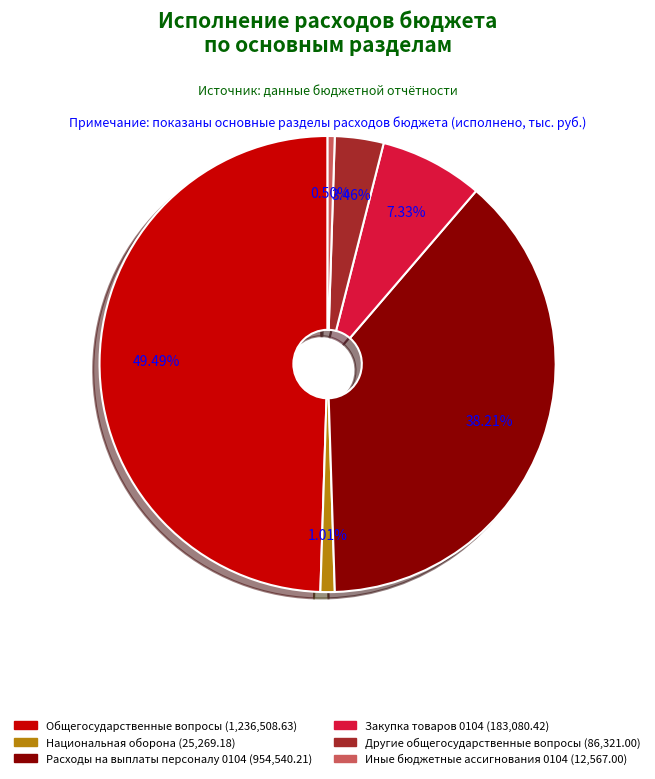

To the nearest percent, what is the average slice percentage?

17%